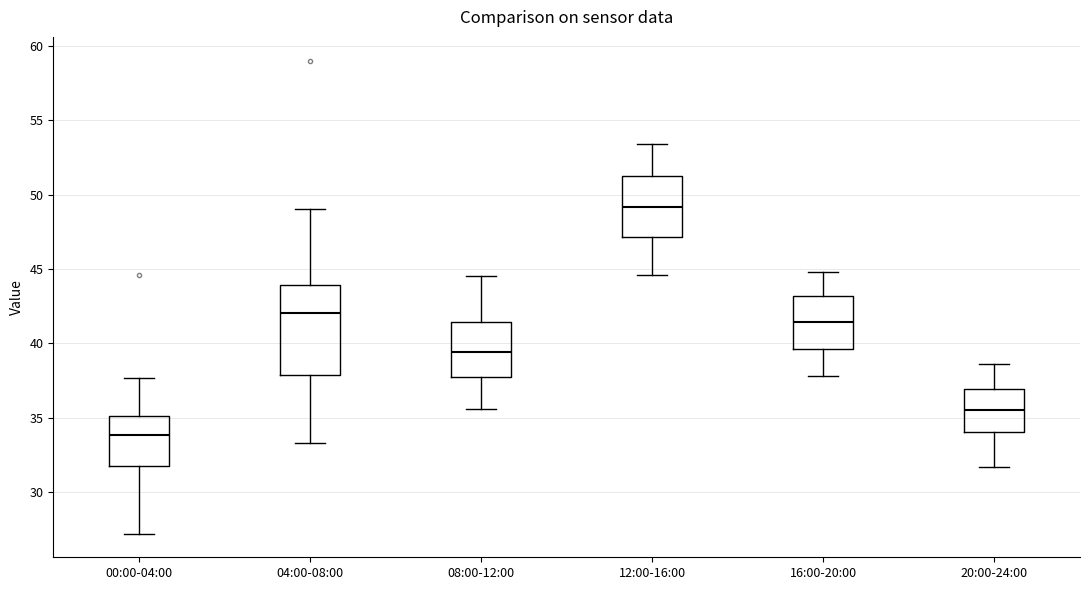

Reading left to right, read every box against the y-axis: the position of its median line, the range the box covers, and the ends of its whiskers. The values are not printed on the chart, so give them approximately, as read against the axis.

00:00-04:00: median 34.0, box 32.0 to 35.0, whiskers 27.0 to 37.5
04:00-08:00: median 42.0, box 38.0 to 44.0, whiskers 33.5 to 49.0
08:00-12:00: median 39.5, box 38.0 to 41.5, whiskers 35.5 to 44.5
12:00-16:00: median 49.0, box 47.0 to 51.5, whiskers 44.5 to 53.5
16:00-20:00: median 41.5, box 39.5 to 43.0, whiskers 38.0 to 45.0
20:00-24:00: median 35.5, box 34.0 to 37.0, whiskers 31.5 to 38.5